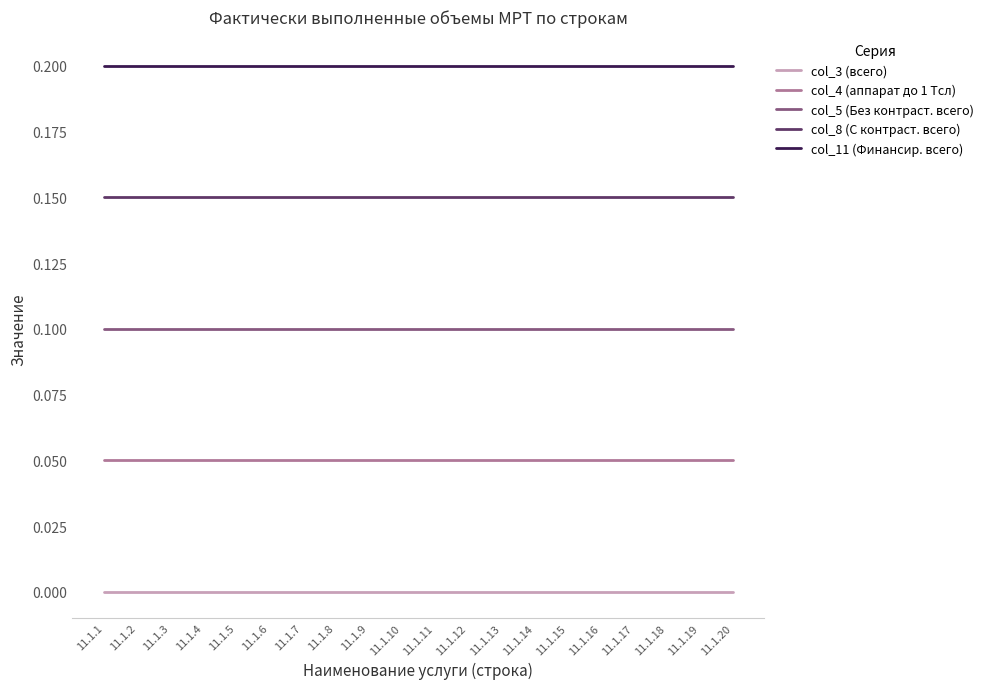

Does the chart have visible grid lines?

No